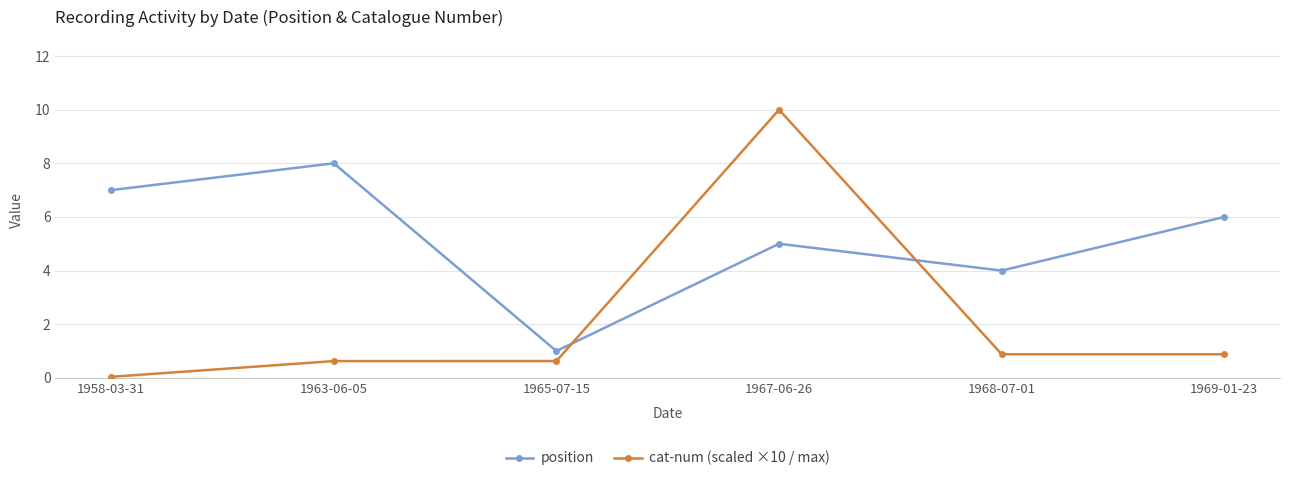

True or false: cat-num (scaled ×10 / max) has a value of 0.5 at 1968-07-01.

False